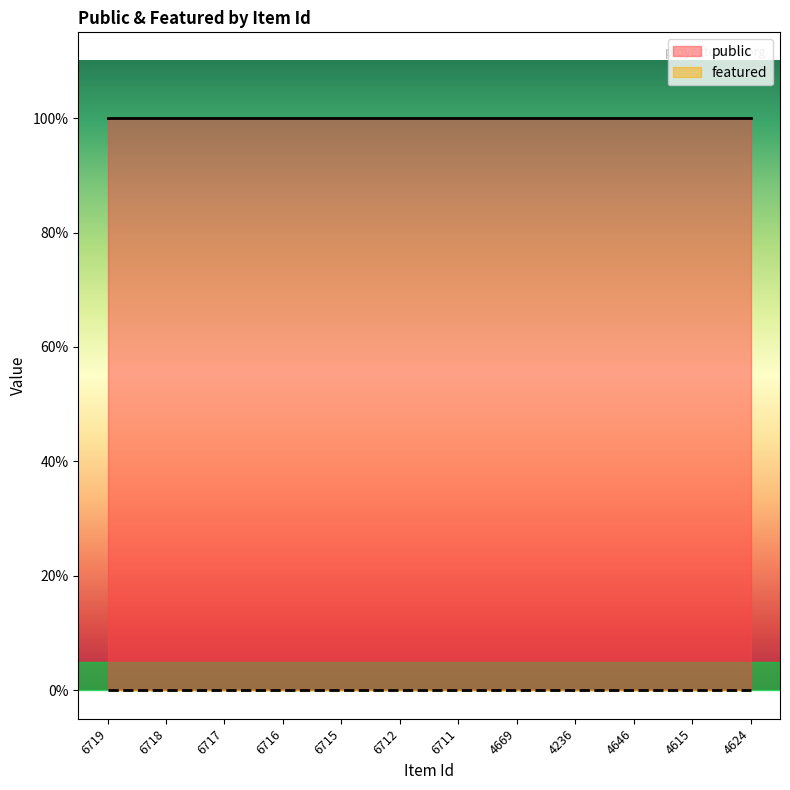

What position from the right is 6719?

12